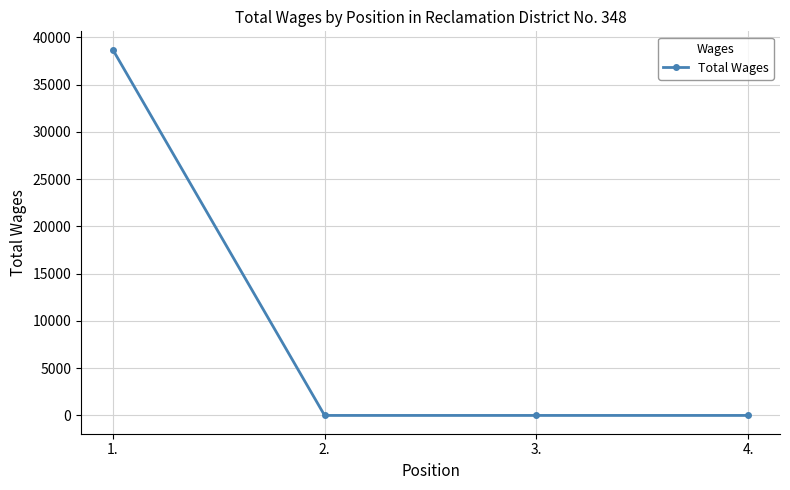

True or false: there are more than 2 points higher than both neighbors.

False